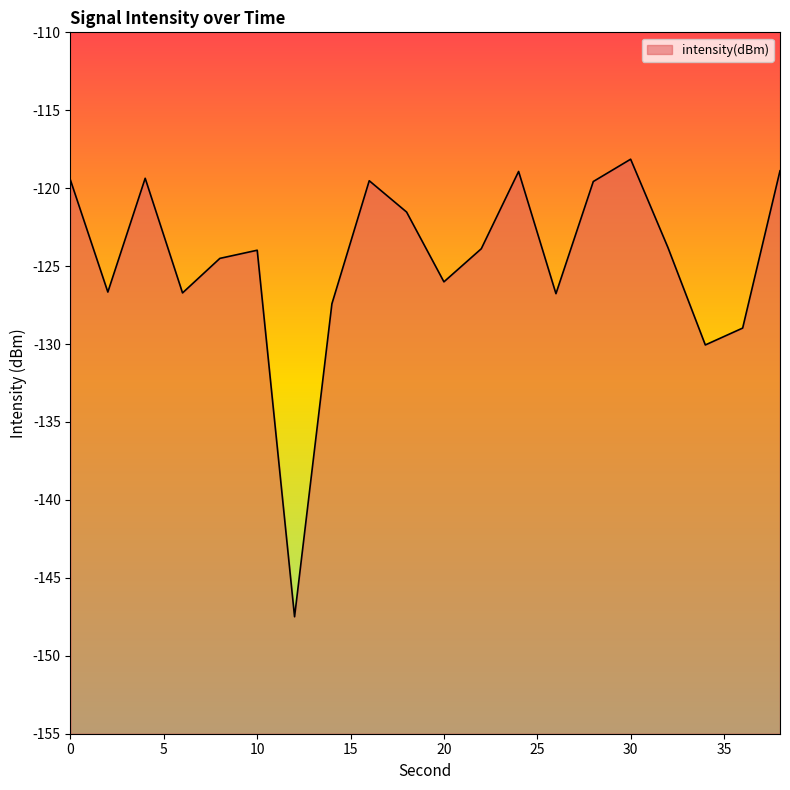

Rank the categories by value from highest to lowest.

30, 38, 24, 4, 0, 16, 28, 18, 32, 22, 10, 8, 20, 2, 6, 26, 14, 36, 34, 12